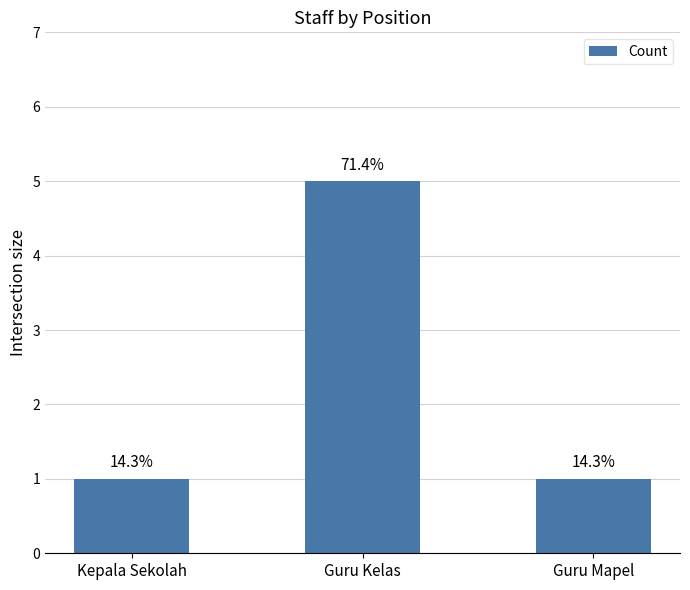

What is the label of the 2nd bar from the left?

Guru Kelas